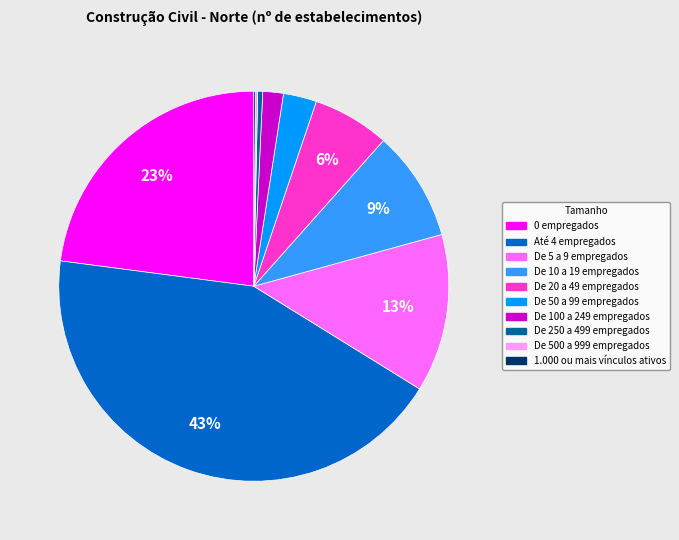

The De 250 a 499 empregados slice represents 11% of the pie. True or false?

False